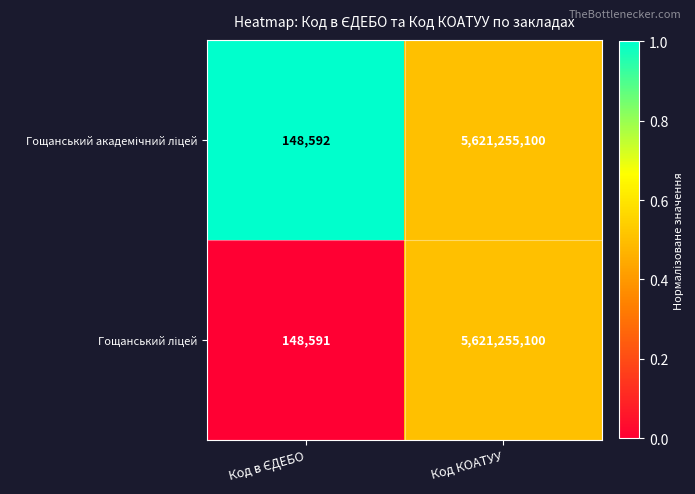

At which category is the sum across all series the highest?

Код КОАТУУ